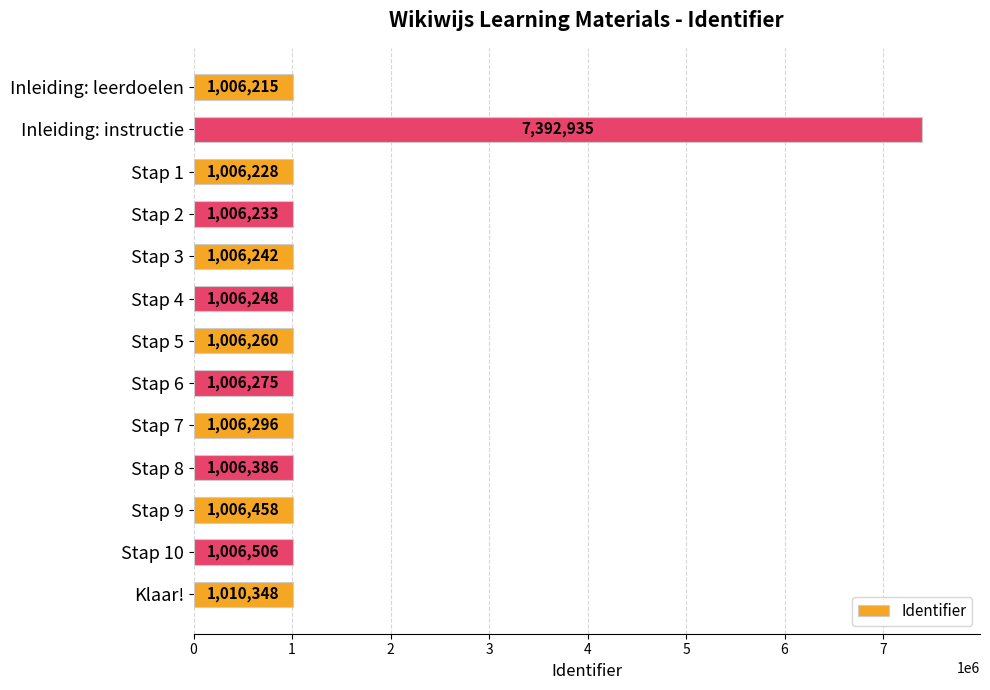

Rank the categories by value from lowest to highest.

Inleiding: leerdoelen, Stap 1, Stap 2, Stap 3, Stap 4, Stap 5, Stap 6, Stap 7, Stap 8, Stap 9, Stap 10, Klaar!, Inleiding: instructie